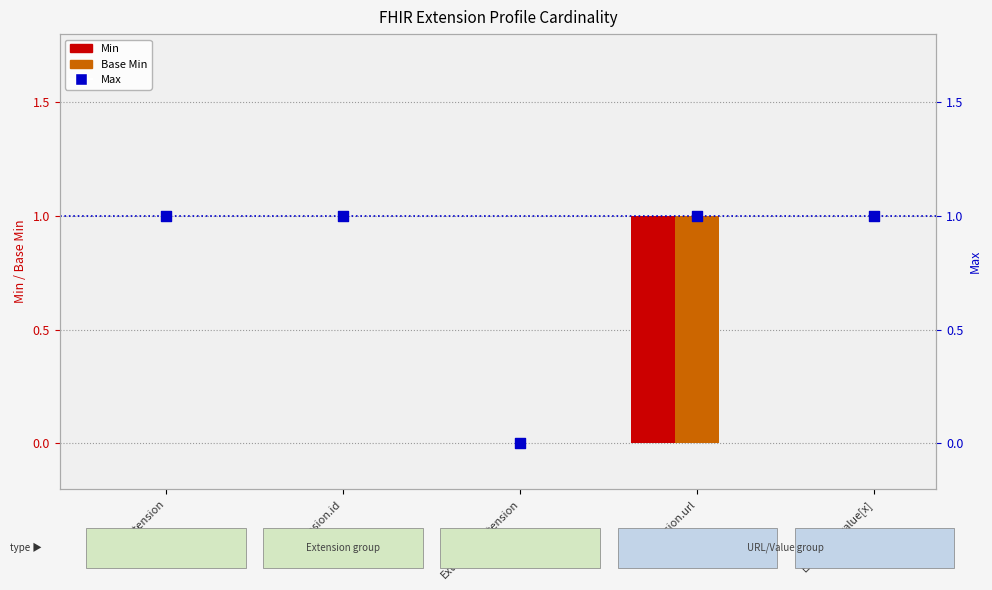

Which series has the widest spread of Y values?

Min